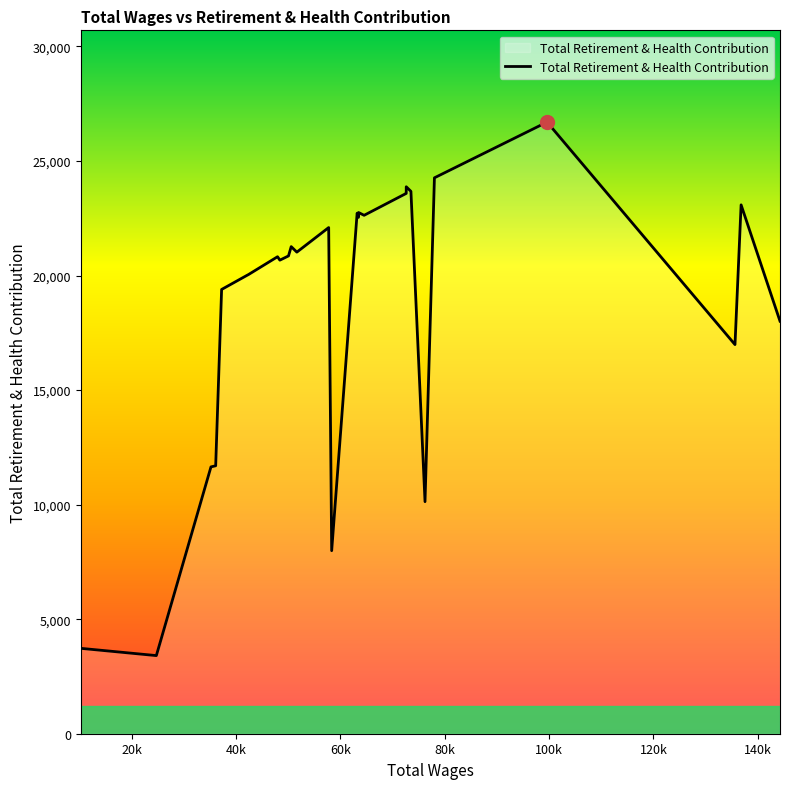

Is it true that the value at 16 is 15013?

False